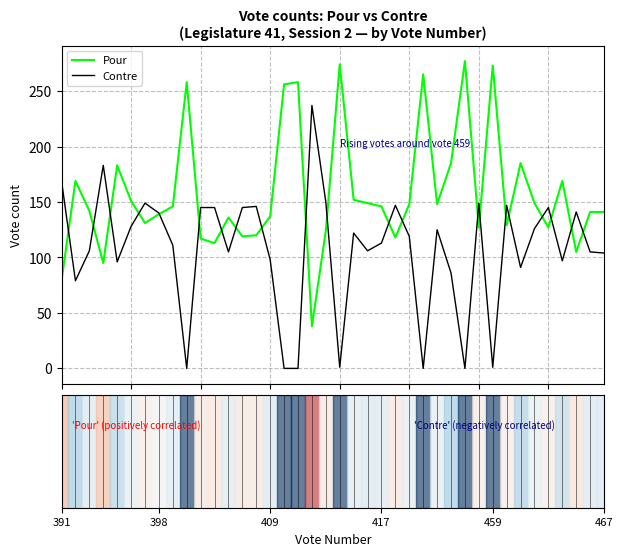

How many intersections are there between Pour and Contre?

21